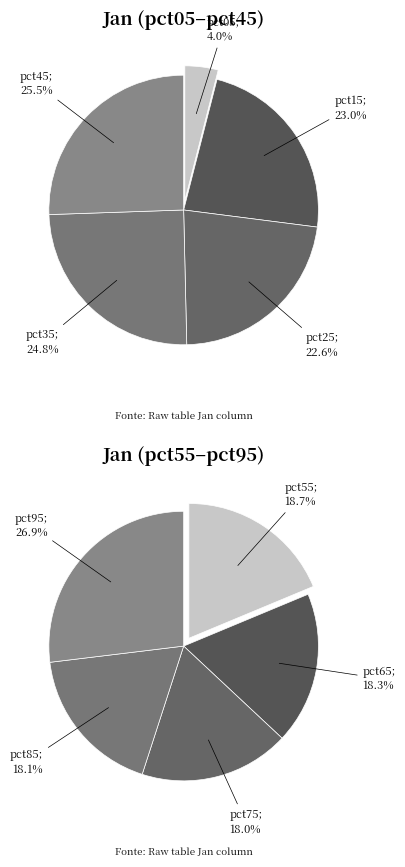

How many segments does this pie chart have?

10